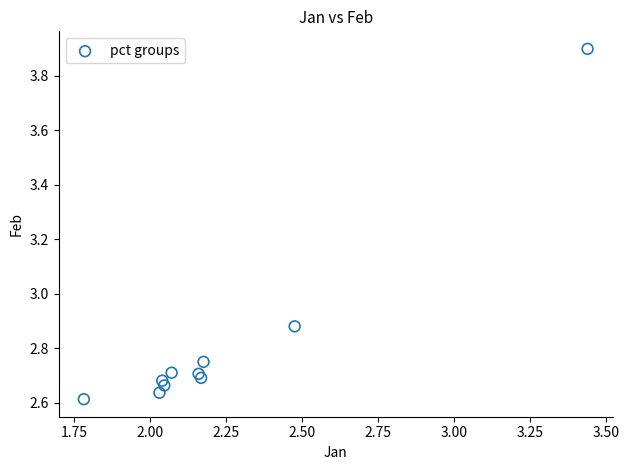

What is the range of X values (max minus min)?

1.7